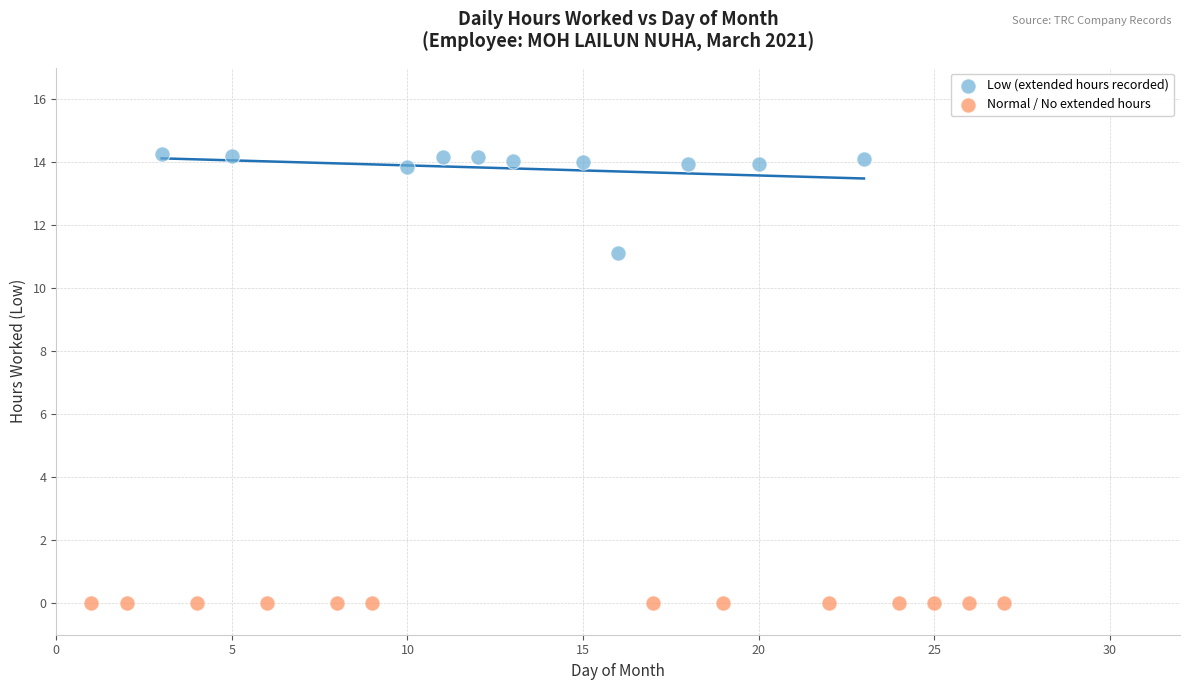

Which series contains the lowest Y value?

Normal / No extended hours